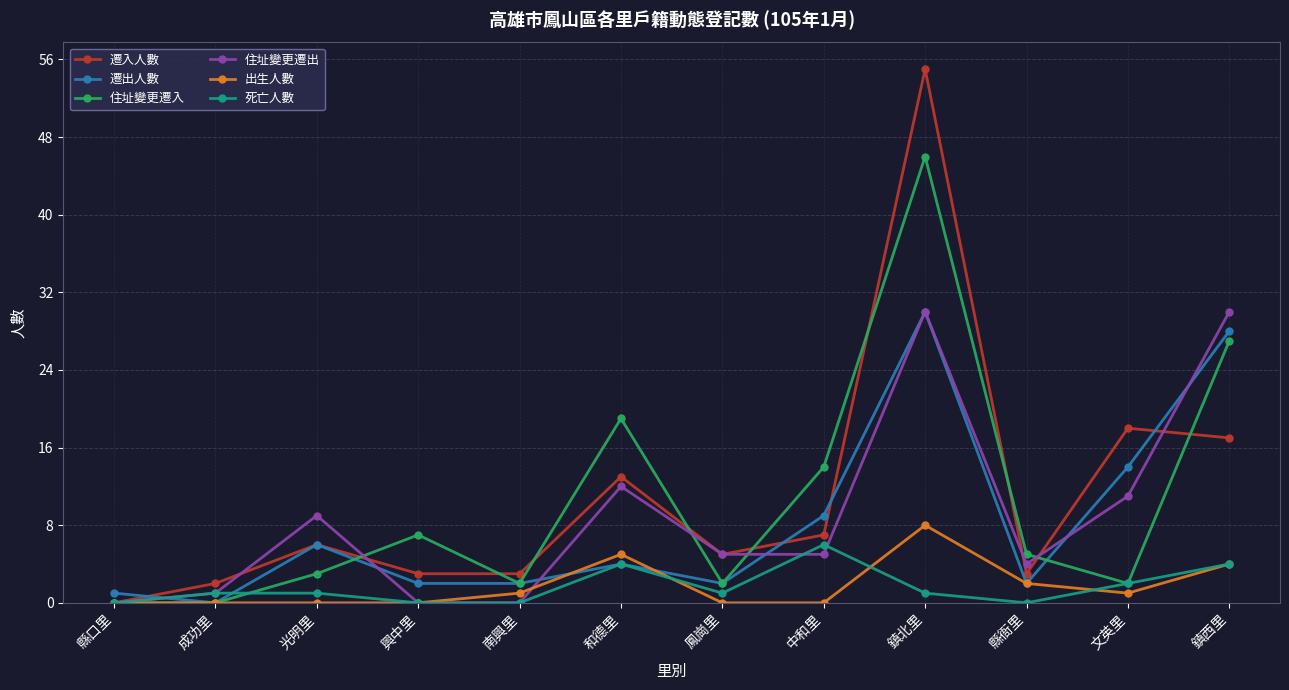

What is the total value across all series at 文英里?

48